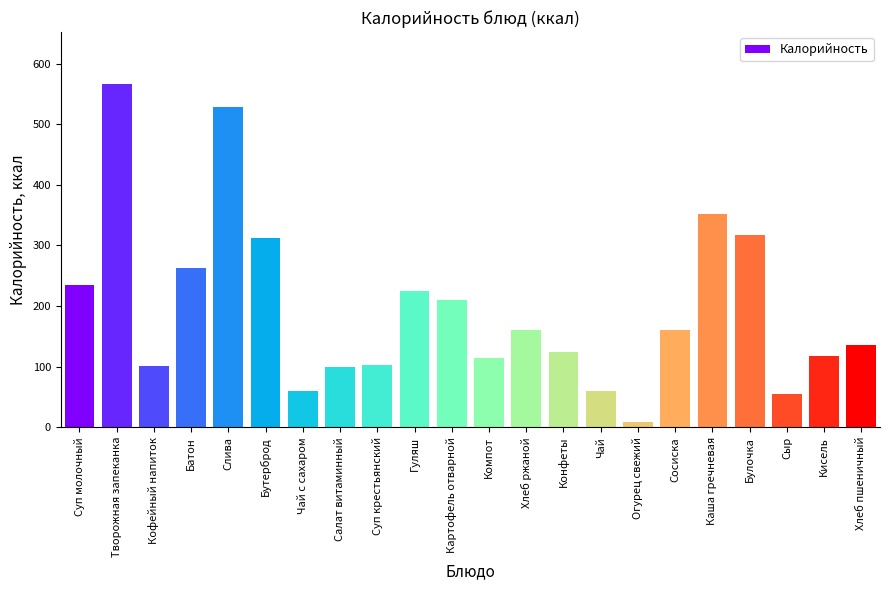

What is the label of the 10th bar from the right?

Хлеб ржаной